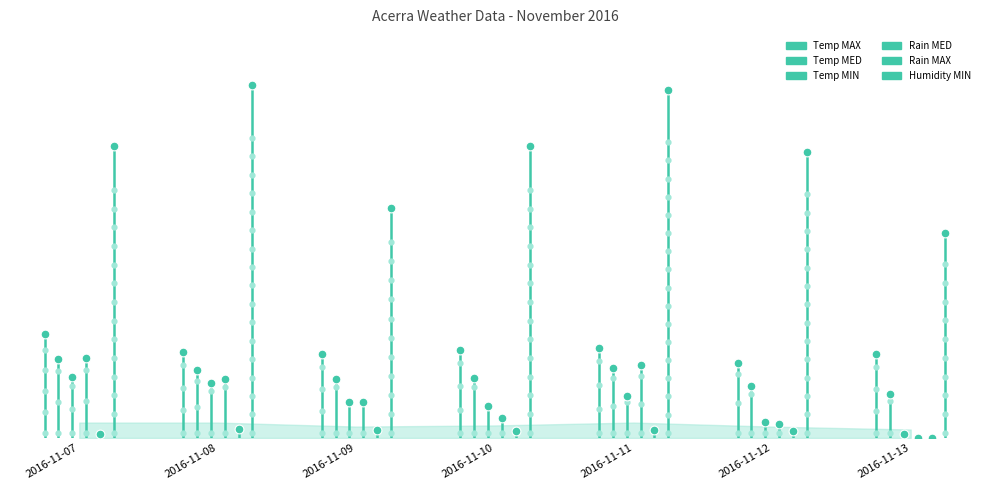

Which series reaches the minimum Y coordinate?

Temp MAX